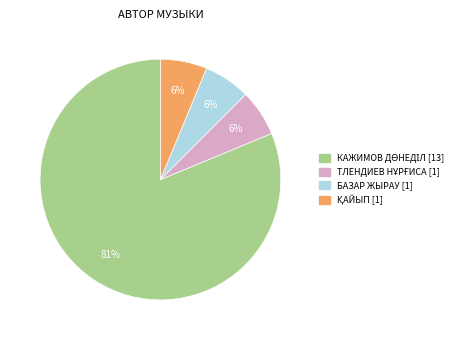

The БАЗАР ЖЫРАУ slice represents 6% of the pie. True or false?

True